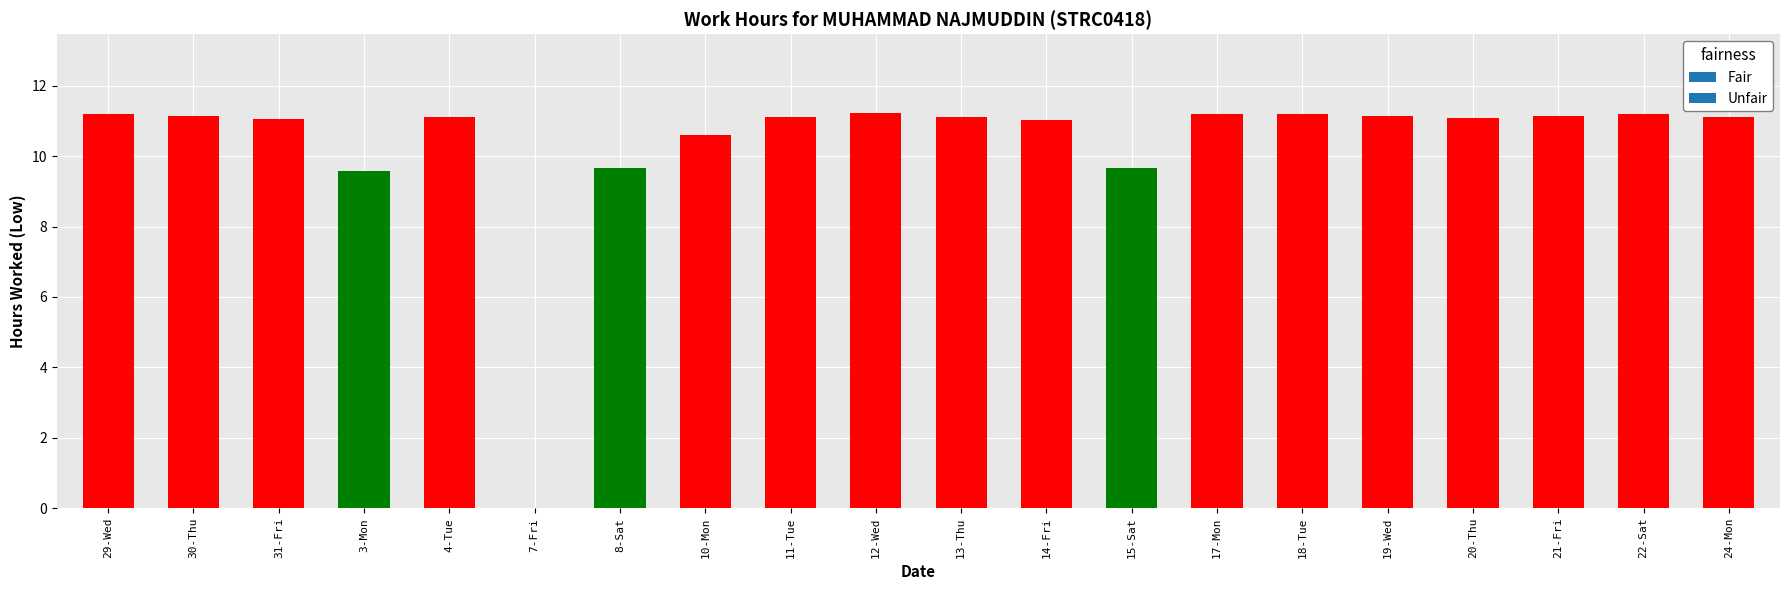

How many values are above zero?

19